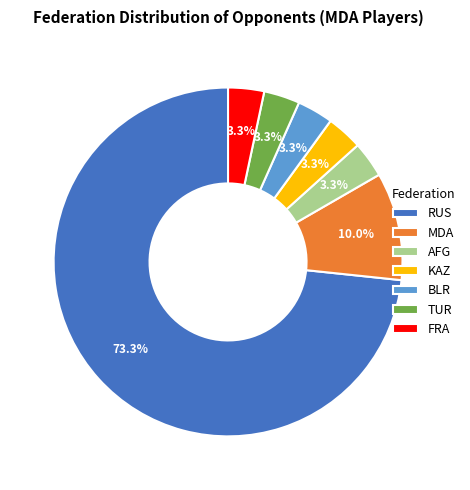

To the nearest percent, what is the average slice percentage?

14%